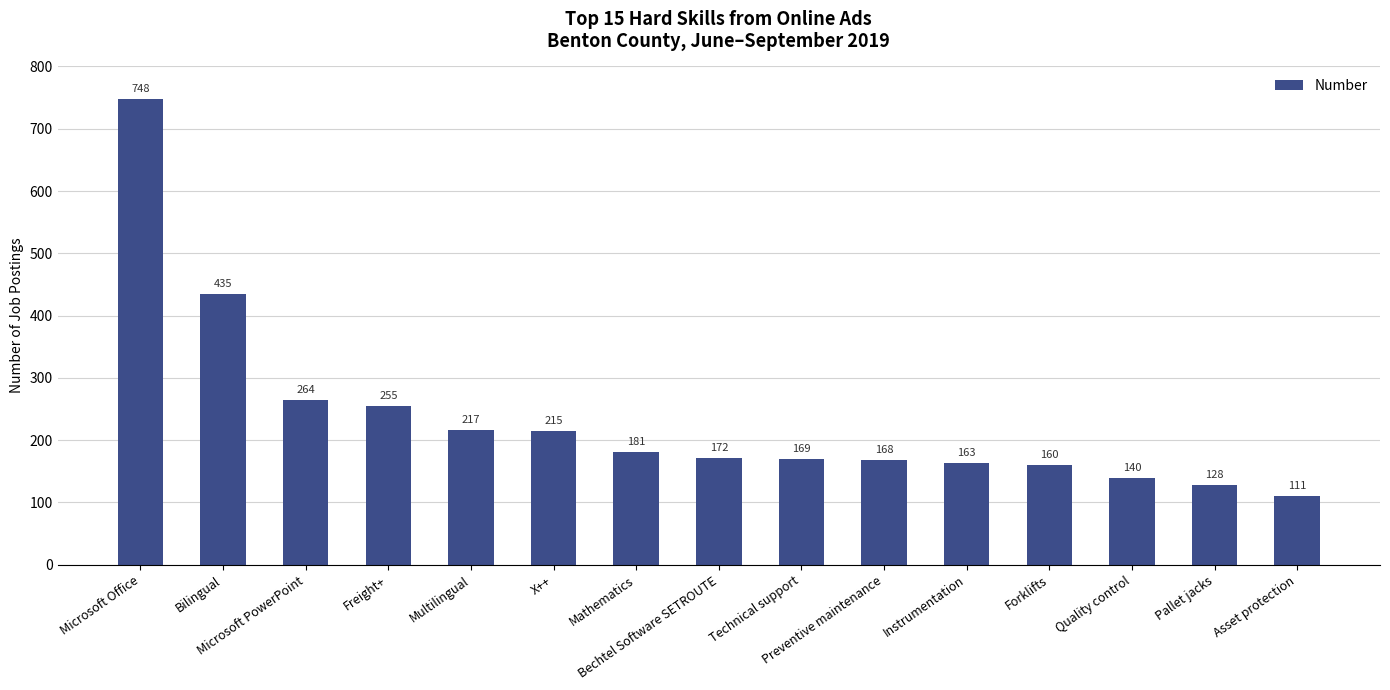

Which label corresponds to the largest value in the chart?

Microsoft Office